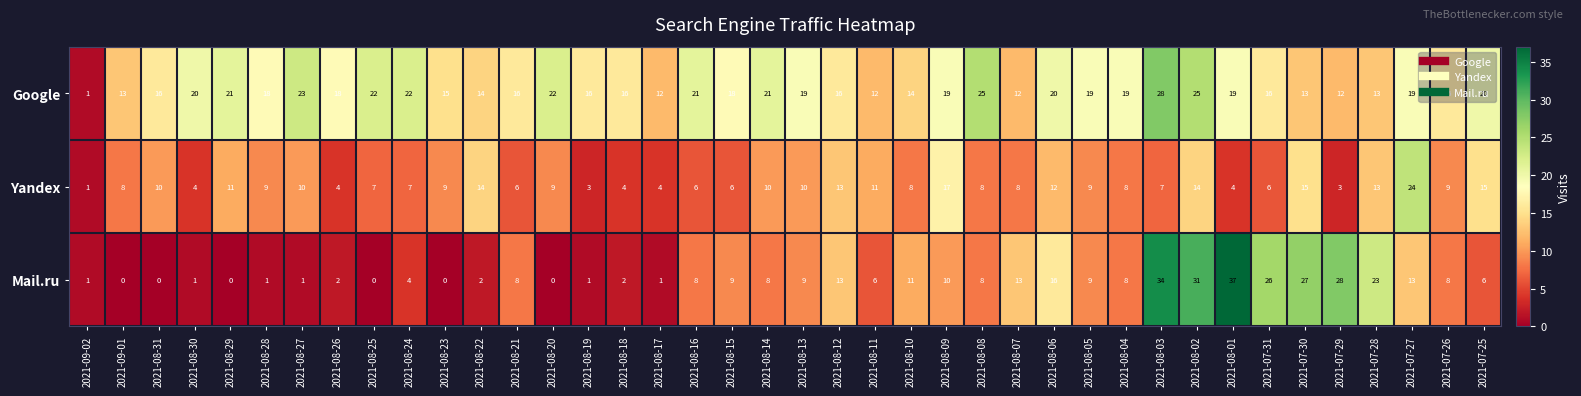

Which category has the highest value across all series?

2021-08-01